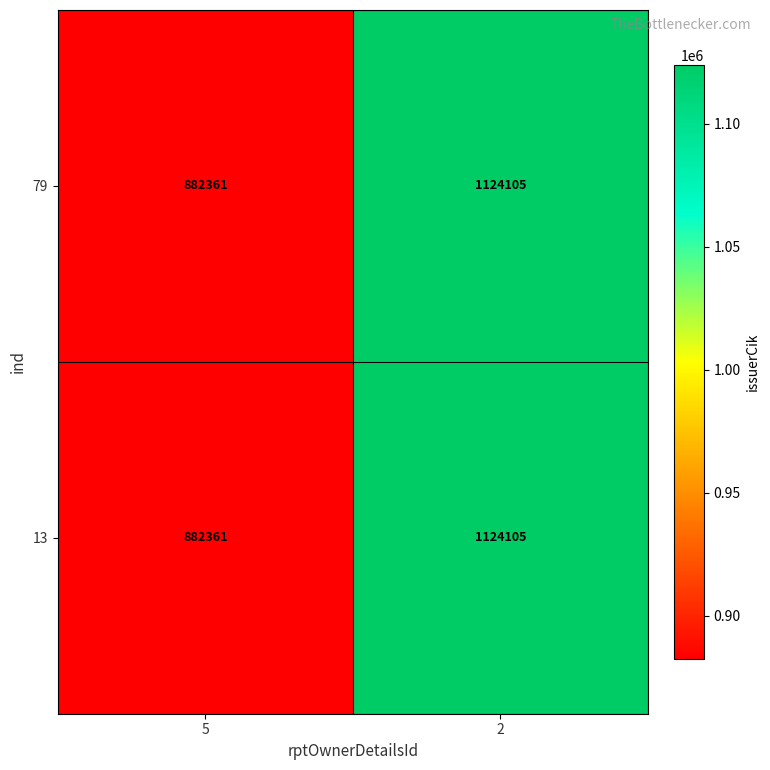

What is the total value across all series at 5?

1764722